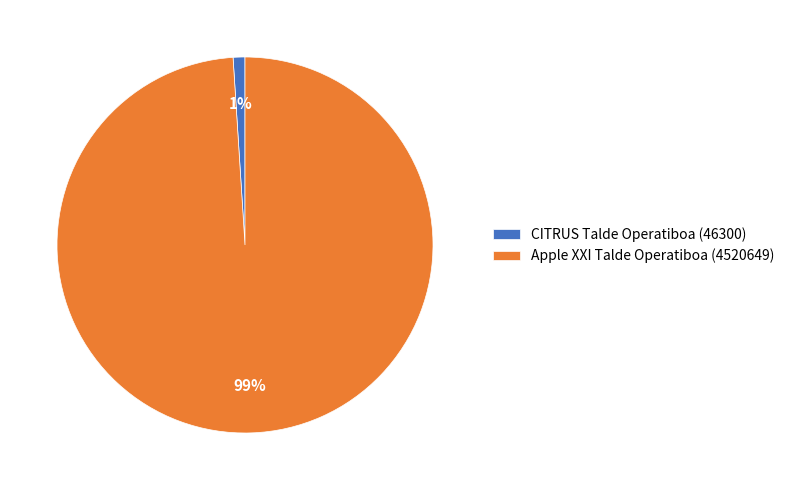

The Apple XXI Talde Operatiboa (4520649) slice represents 99% of the pie. True or false?

True